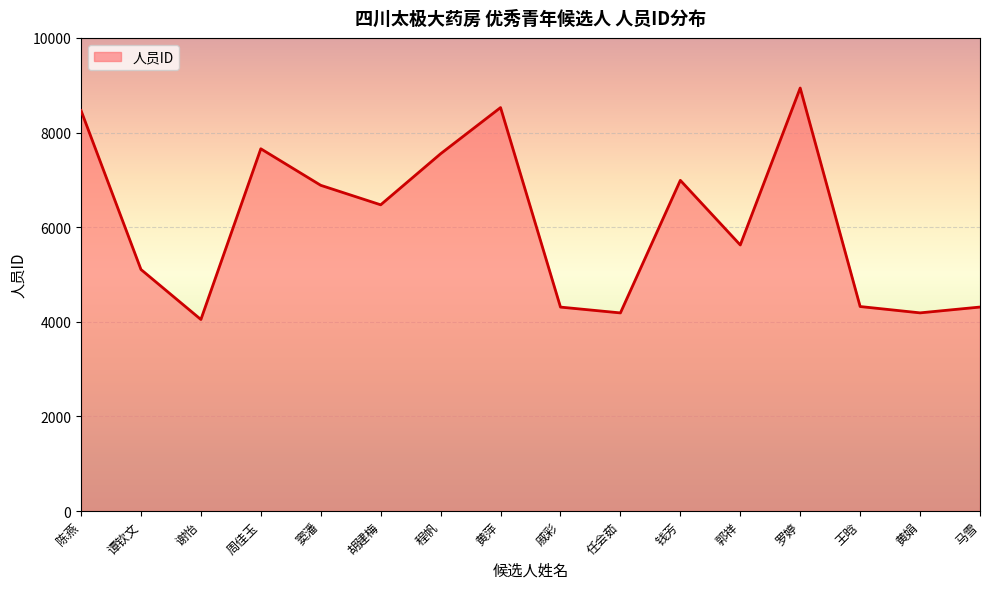

Read the value at 黄萍.

8527